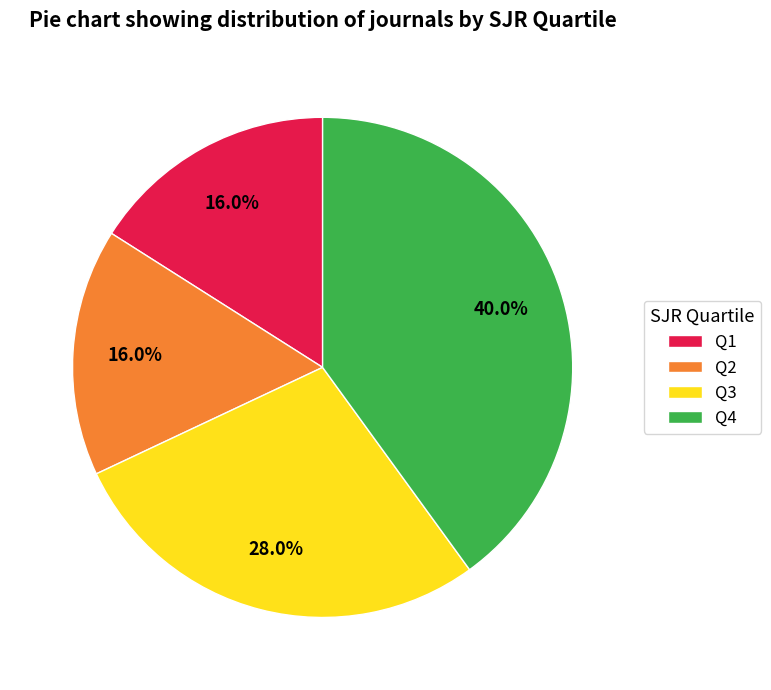

To the nearest percent, what is the combined percentage of Q1 and Q3?

44%